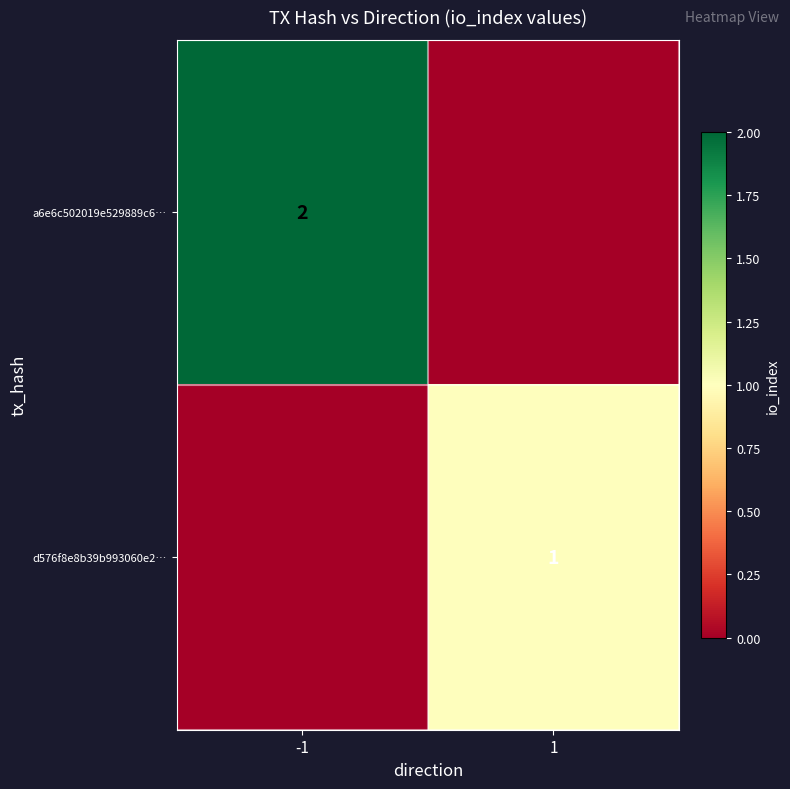

At how many categories does at least one series exceed 0?

2